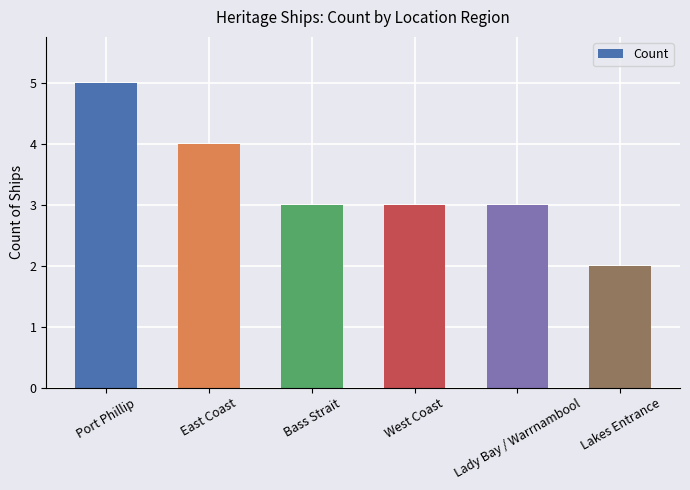

Reading left to right, transcribe all the data shown in this chart.

5	4	3	3	3	2